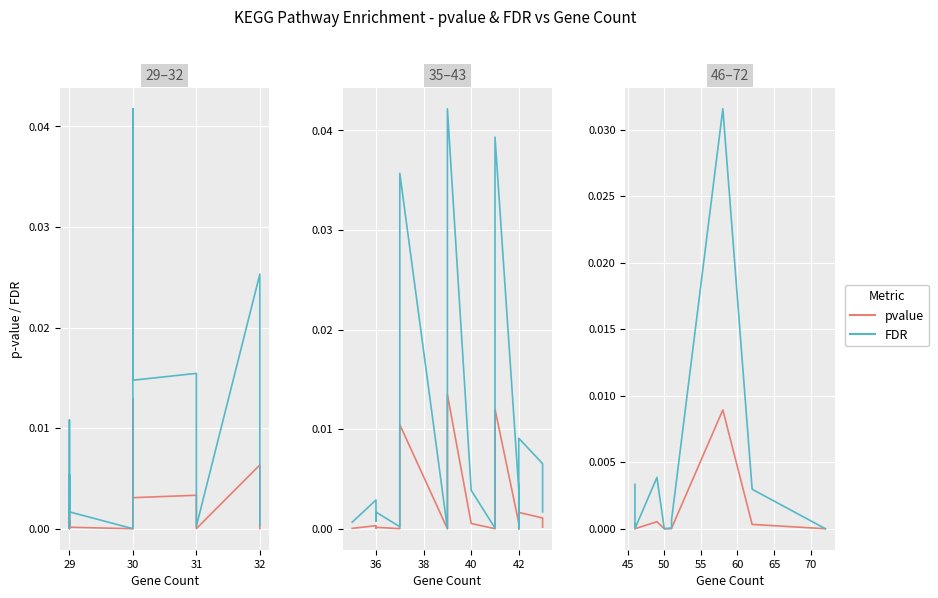

Which has a higher value, 32 or 29?

32